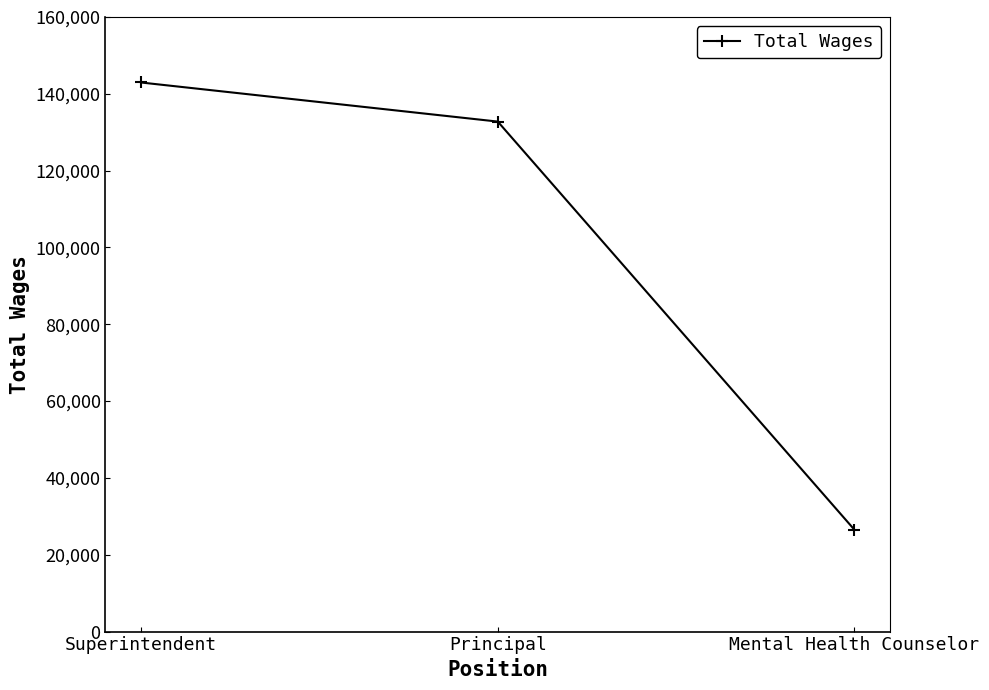

Where is the data nearest to the value 84721?

Principal